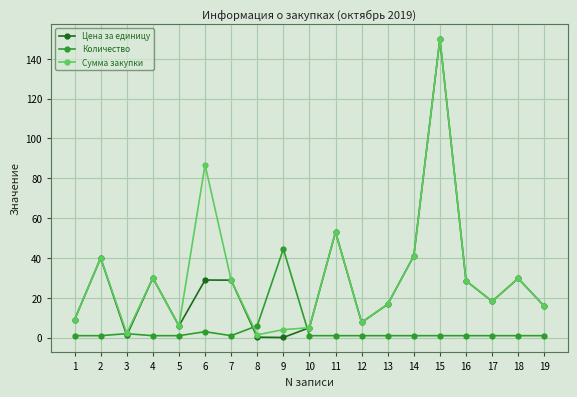

At which category is the sum across all series the highest?

15